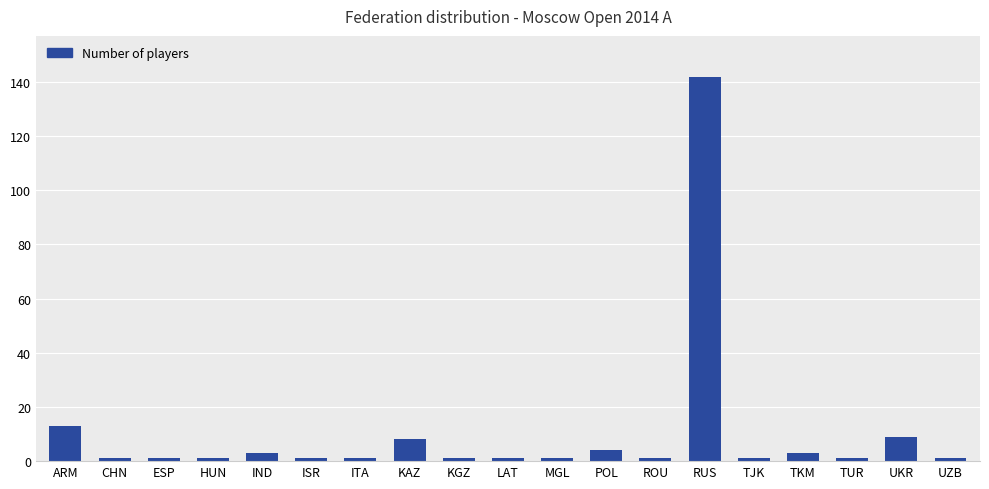

What is the difference between the maximum and minimum values?

141